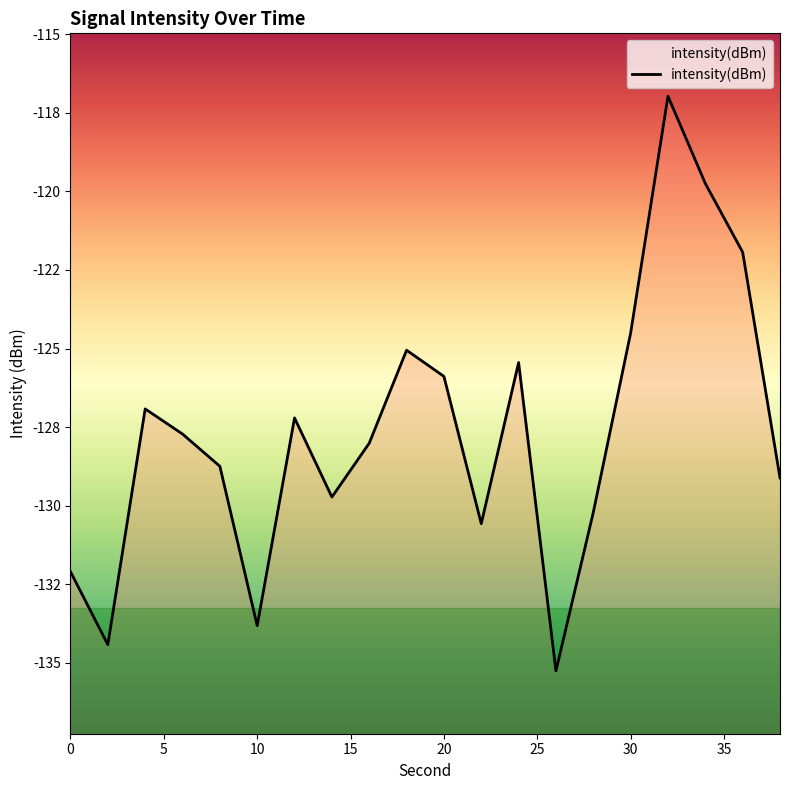

The value at 40 is -229.7. True or false?

False